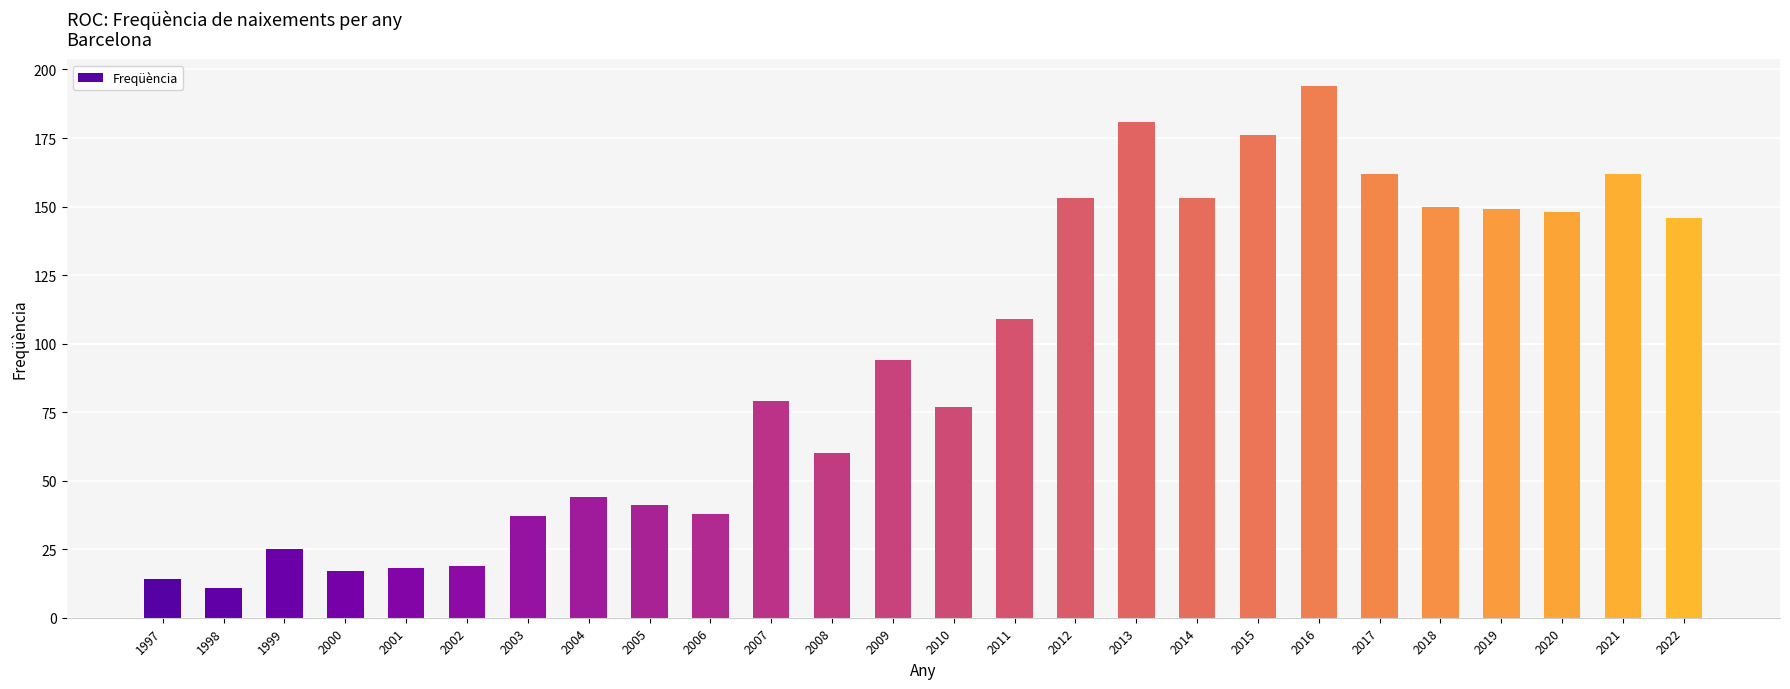

Reading right to left, what are all the values shown in this chart?

146	162	148	149	150	162	194	176	153	181	153	109	77	94	60	79	38	41	44	37	19	18	17	25	11	14